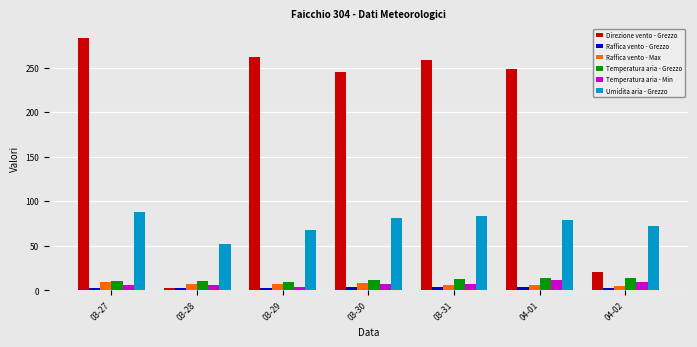

What are all the series names shown in the legend?

Direzione vento - Grezzo, Raffica vento - Grezzo, Raffica vento - Max, Temperatura aria - Grezzo, Temperatura aria - Min, Umidita aria - Grezzo